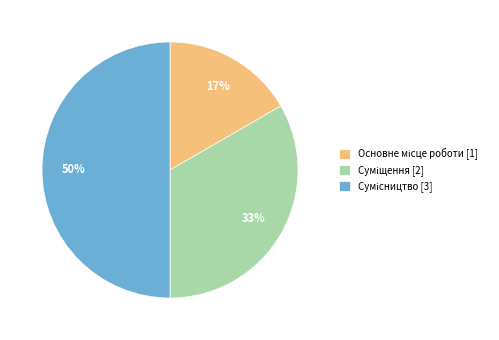

To the nearest percent, what is the difference between the largest and smallest slice percentages?

33%